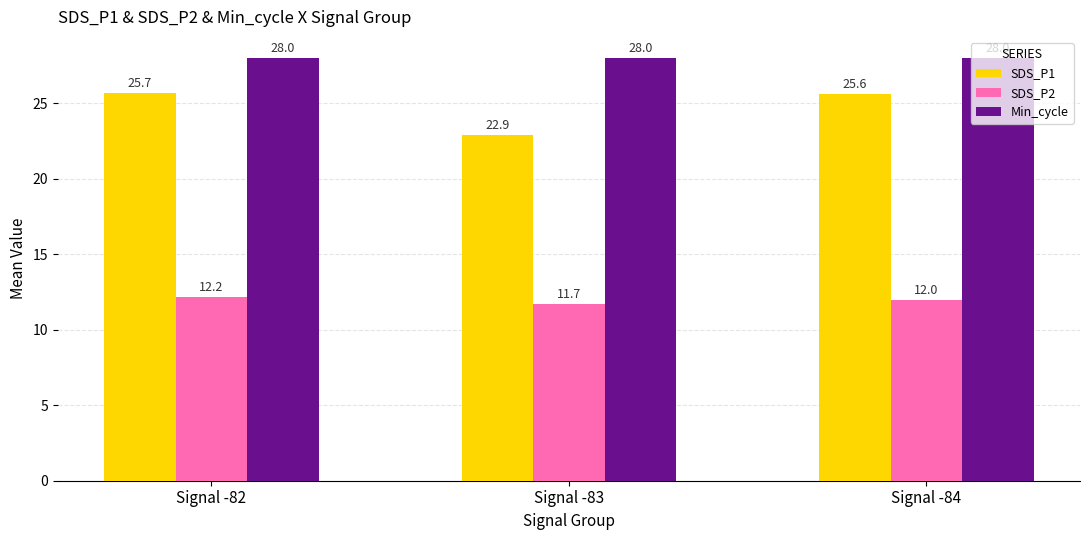

How many data points does each series have?

3